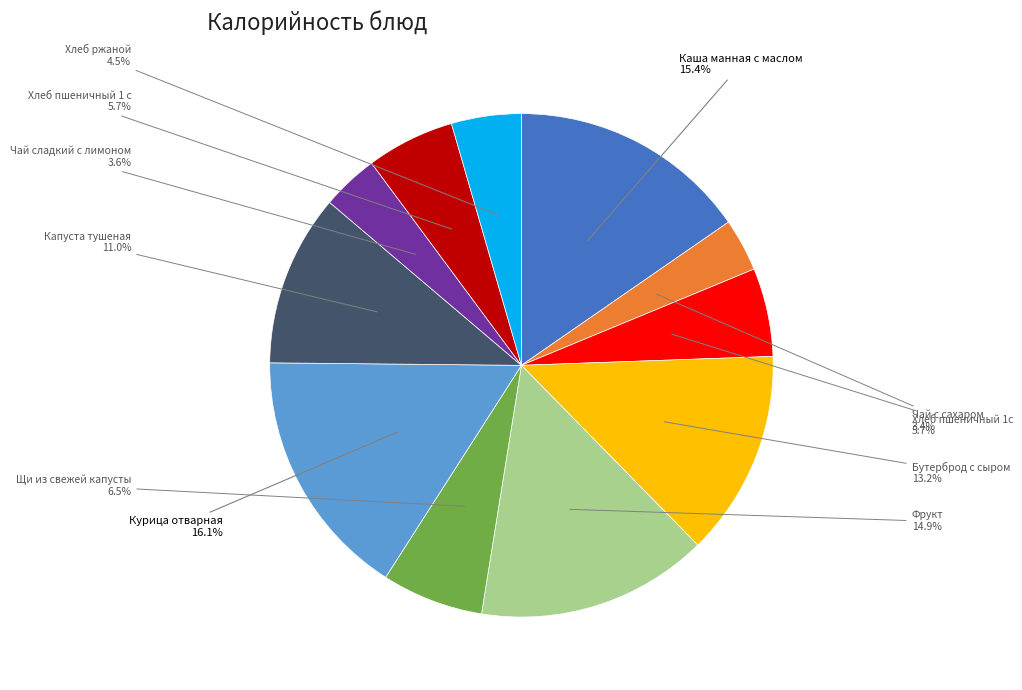

How many slices are in this pie chart?

11